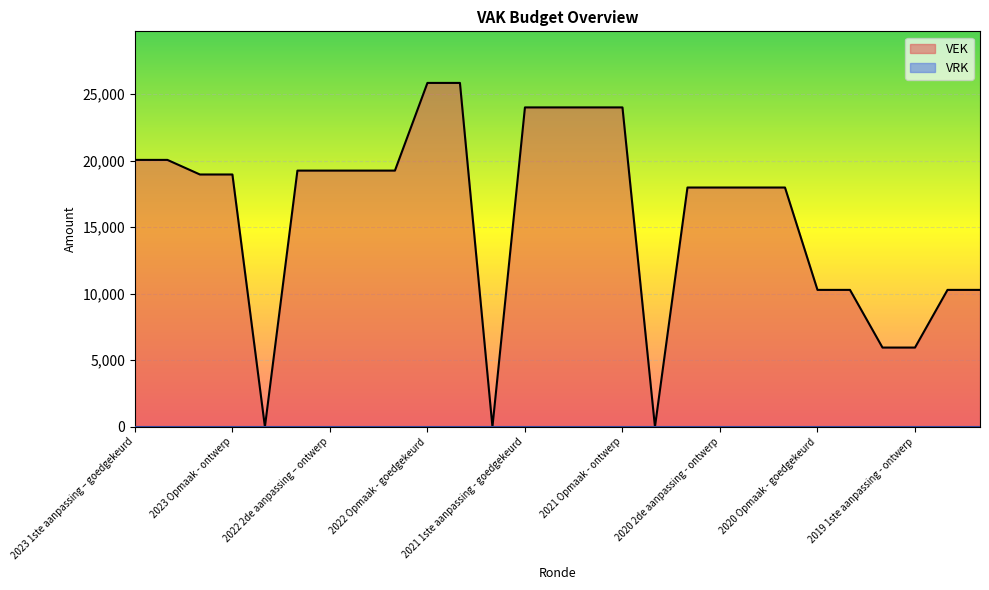

What is the greatest value displayed?

25840